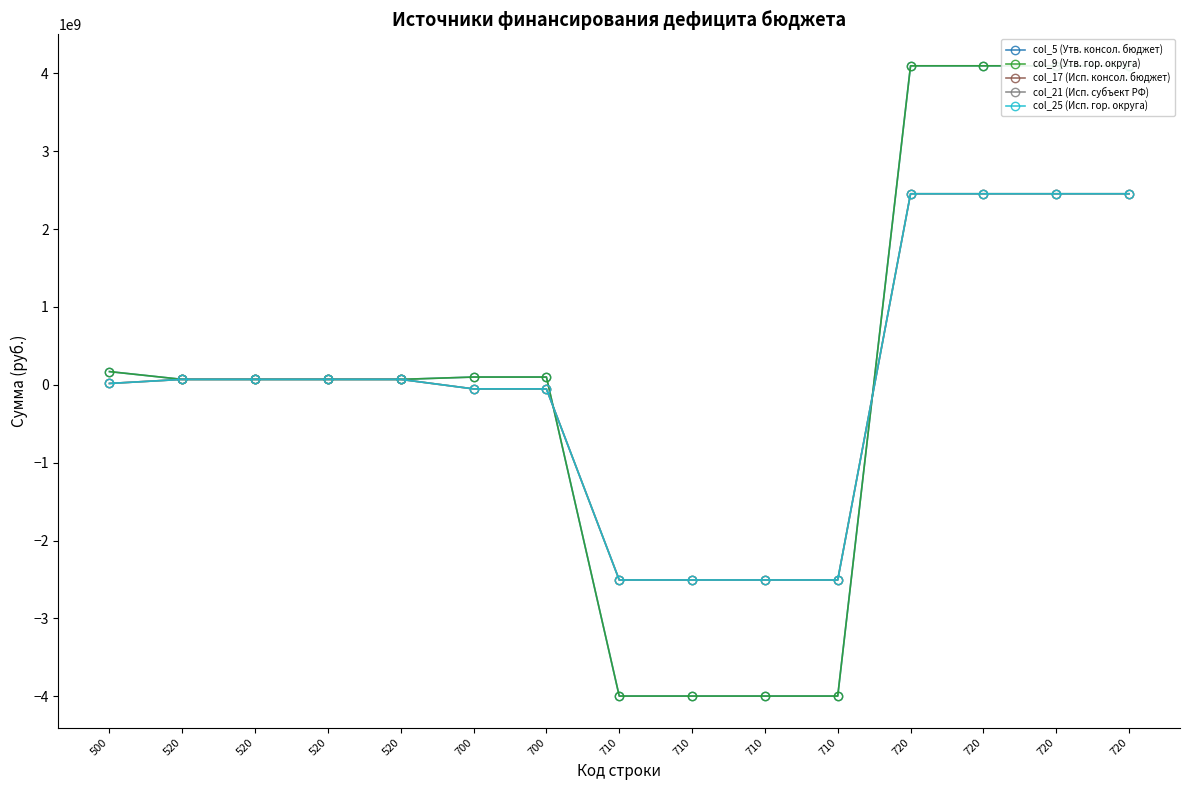

The value of col_9 (Утв. гор. округа) at 500 is 233593618.2. True or false?

False